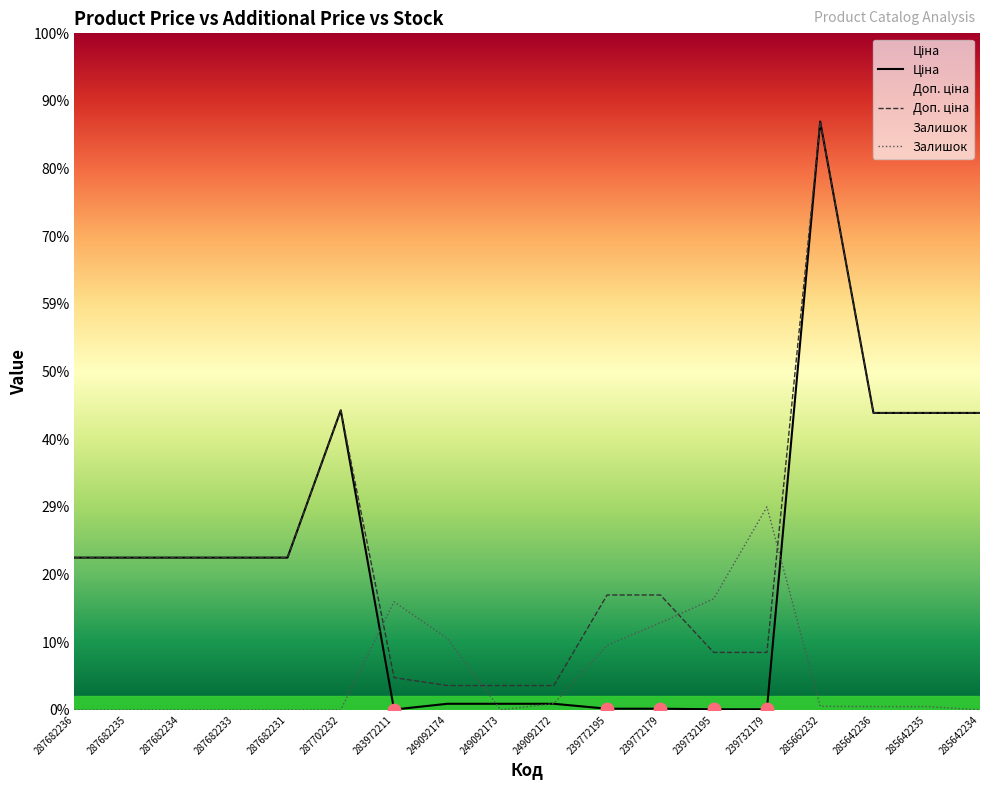

At how many categories does at least one series exceed 28972?

5